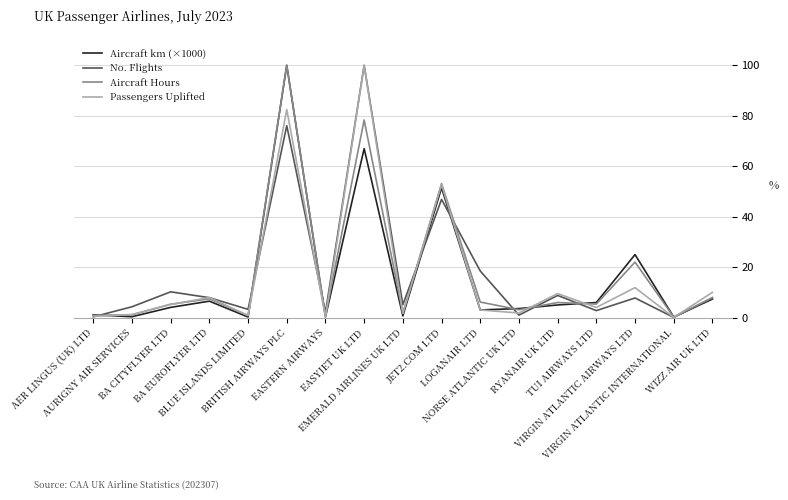

Read the Aircraft Hours value at BRITISH AIRWAYS PLC.

100.0